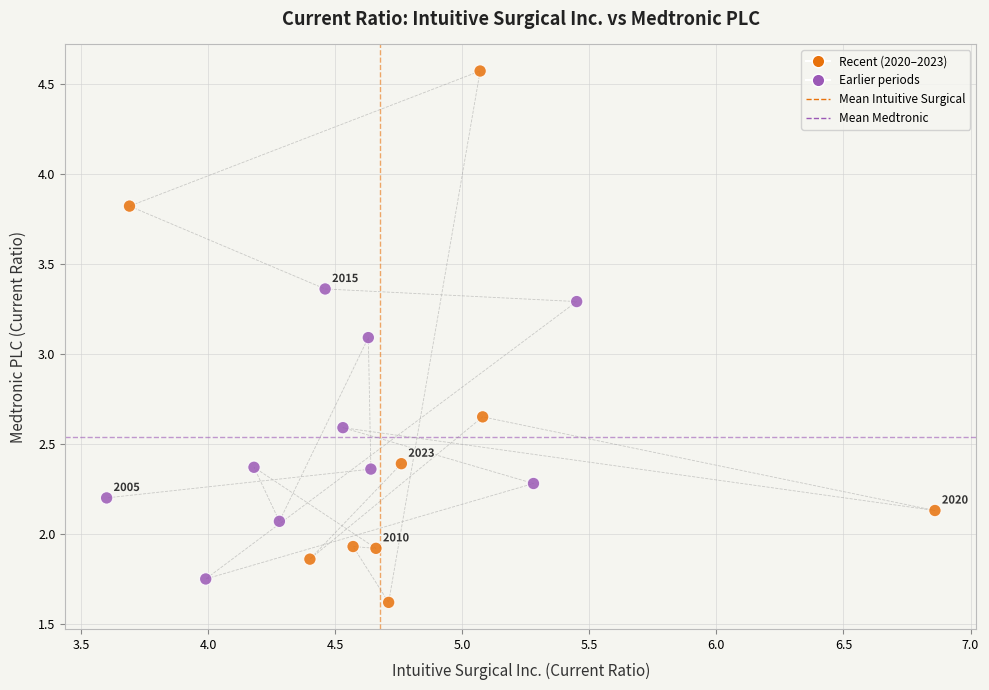

What is the range of X values (max minus min)?

3.3